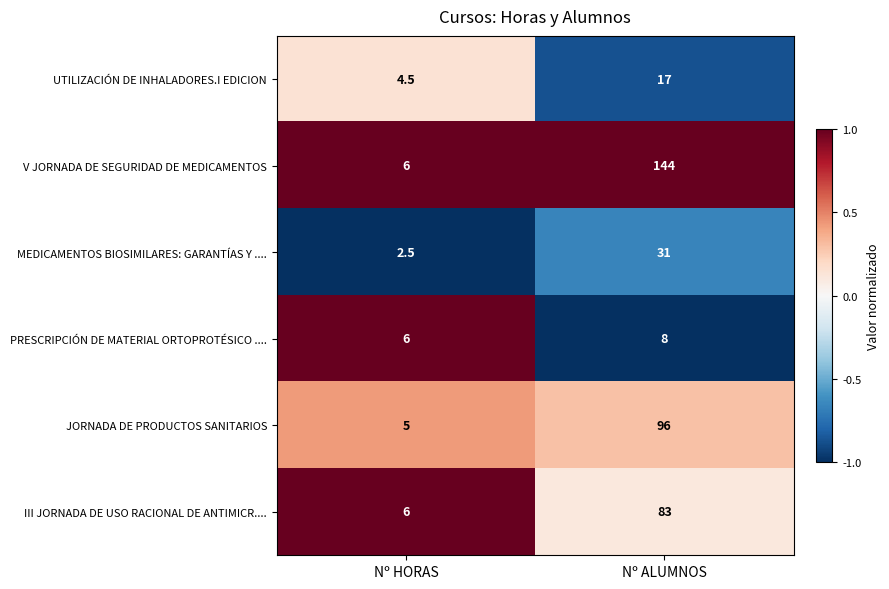

Is the value of JORNADA DE PRODUCTOS SANITARIOS at Nº ALUMNOS greater than the value of PRESCRIPCIÓN DE MATERIAL ORTOPROTÉSICO .... at Nº ALUMNOS?

Yes